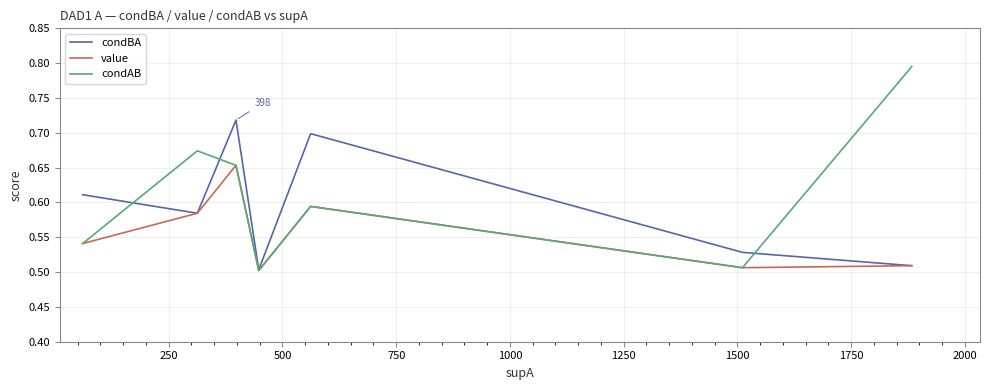

Rank the series by their average value, from highest to lowest.

condAB, condBA, value